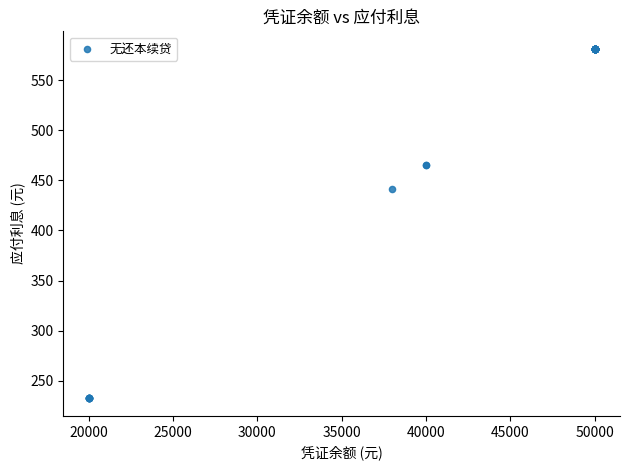

What Y value in the scatter plot is closest to 406?

441.8